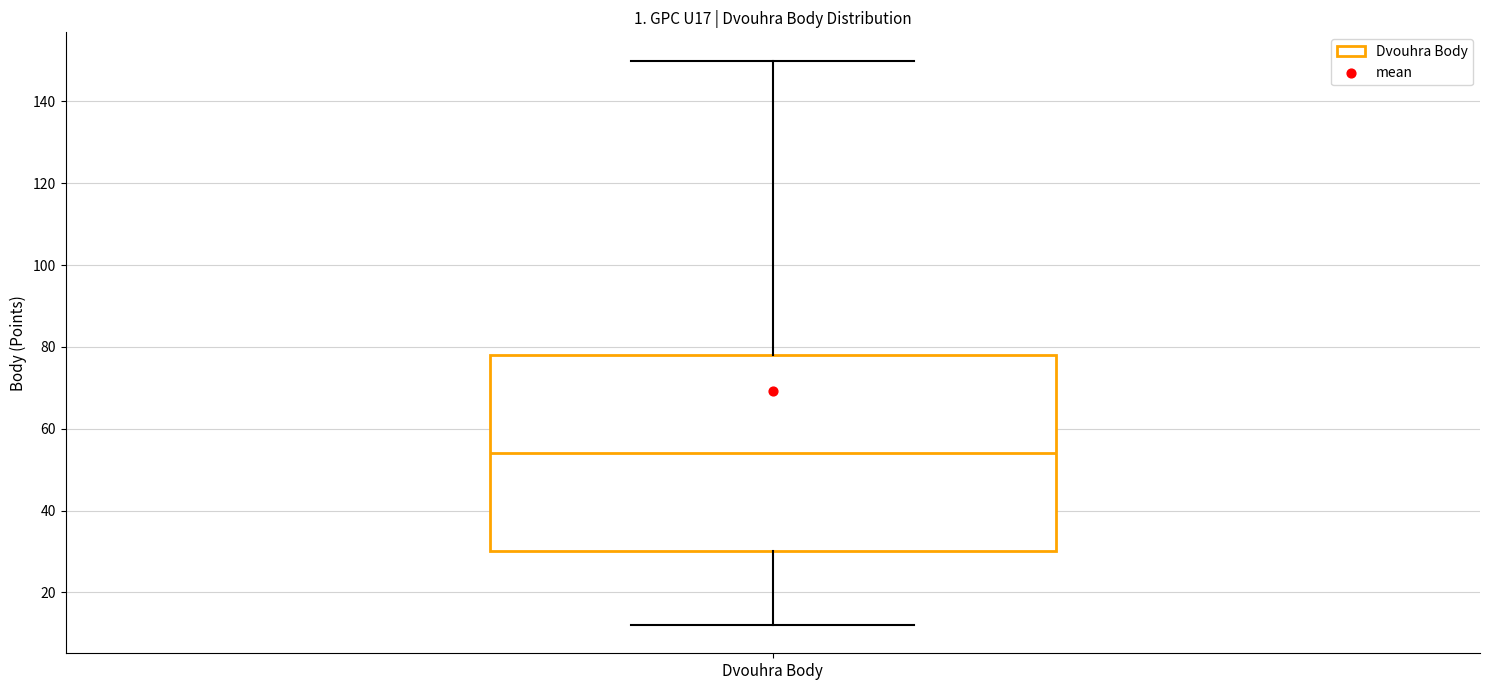

Where does the median line of the box for Dvouhra Body sit on the y-axis? The values are not printed on the chart, so give them approximately, as read against the axis.

54